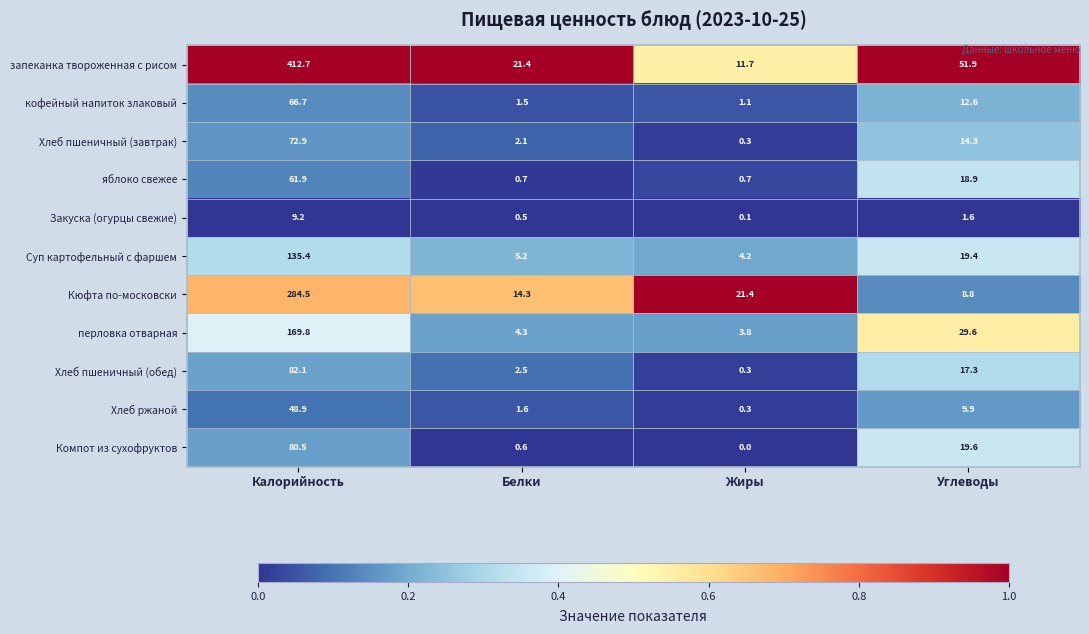

At Углеводы, list the series in order from largest to smallest.

запеканка твороженная с рисом, перловка отварная, Компот из сухофруктов, Суп картофельный с фаршем, яблоко свежее, Хлеб пшеничный (обед), Хлеб пшеничный (завтрак), кофейный напиток злаковый, Хлеб ржаной, Кюфта по-московски, Закуска (огурцы свежие)